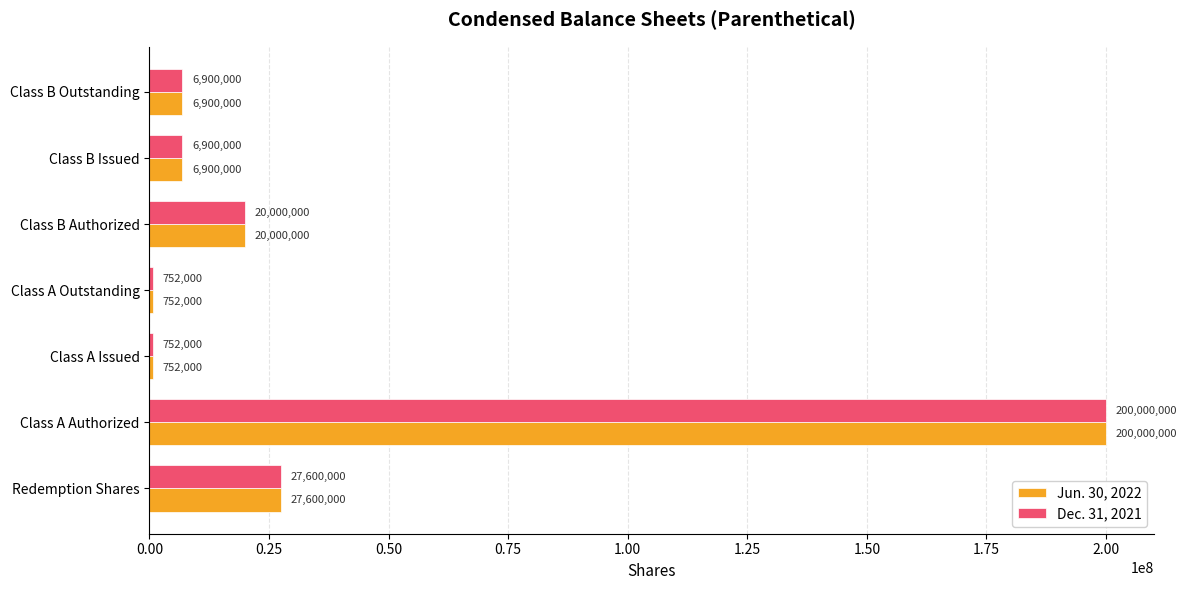

Which label corresponds to the largest value in the chart?

Class A Authorized